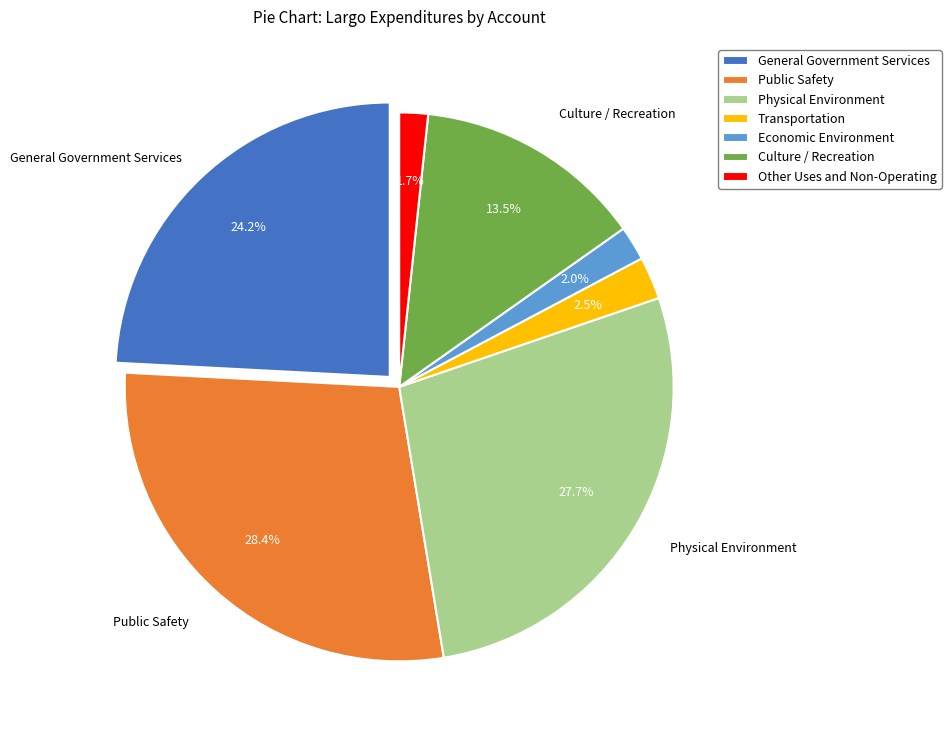

What percentage do Other Uses and Non-Operating and Public Safety together represent?

30.1%